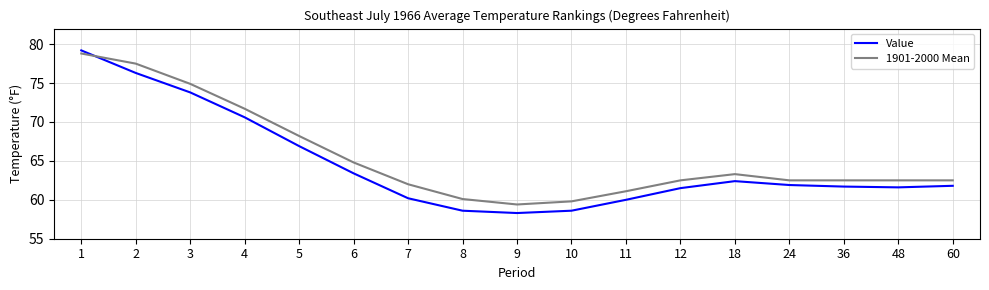

Count the number of categories in the chart.

17